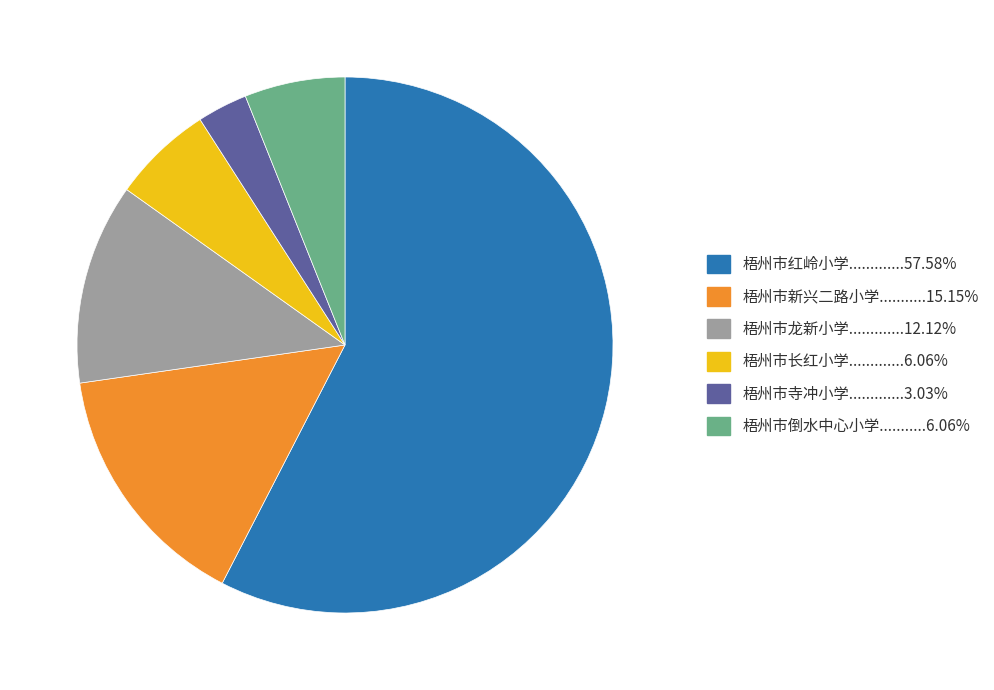

Is there any slice that represents more than half of the pie?

Yes